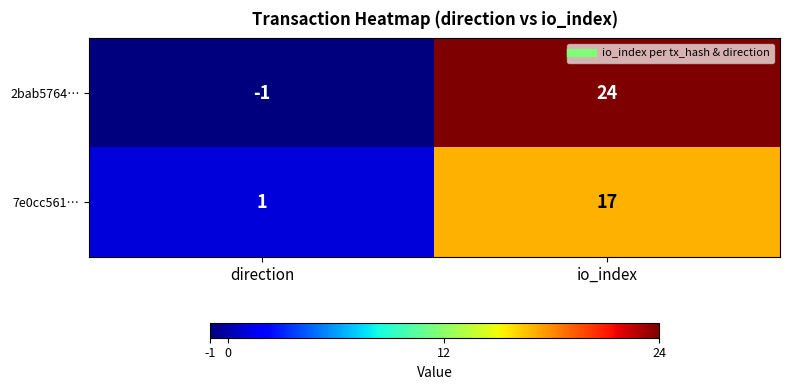

True or false: 2bab5764… has a value of 14 at io_index.

False